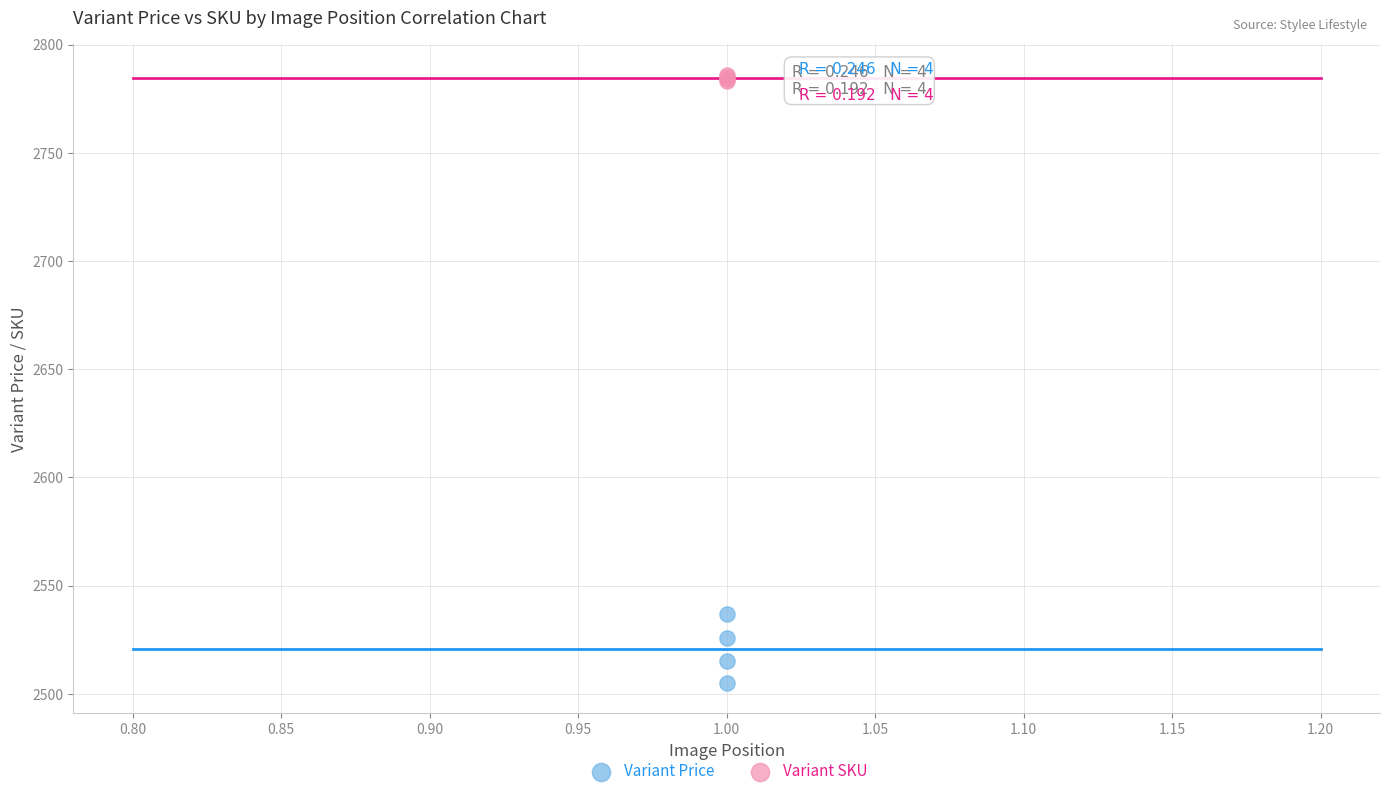

Which series has the widest spread of Y values?

Variant Price